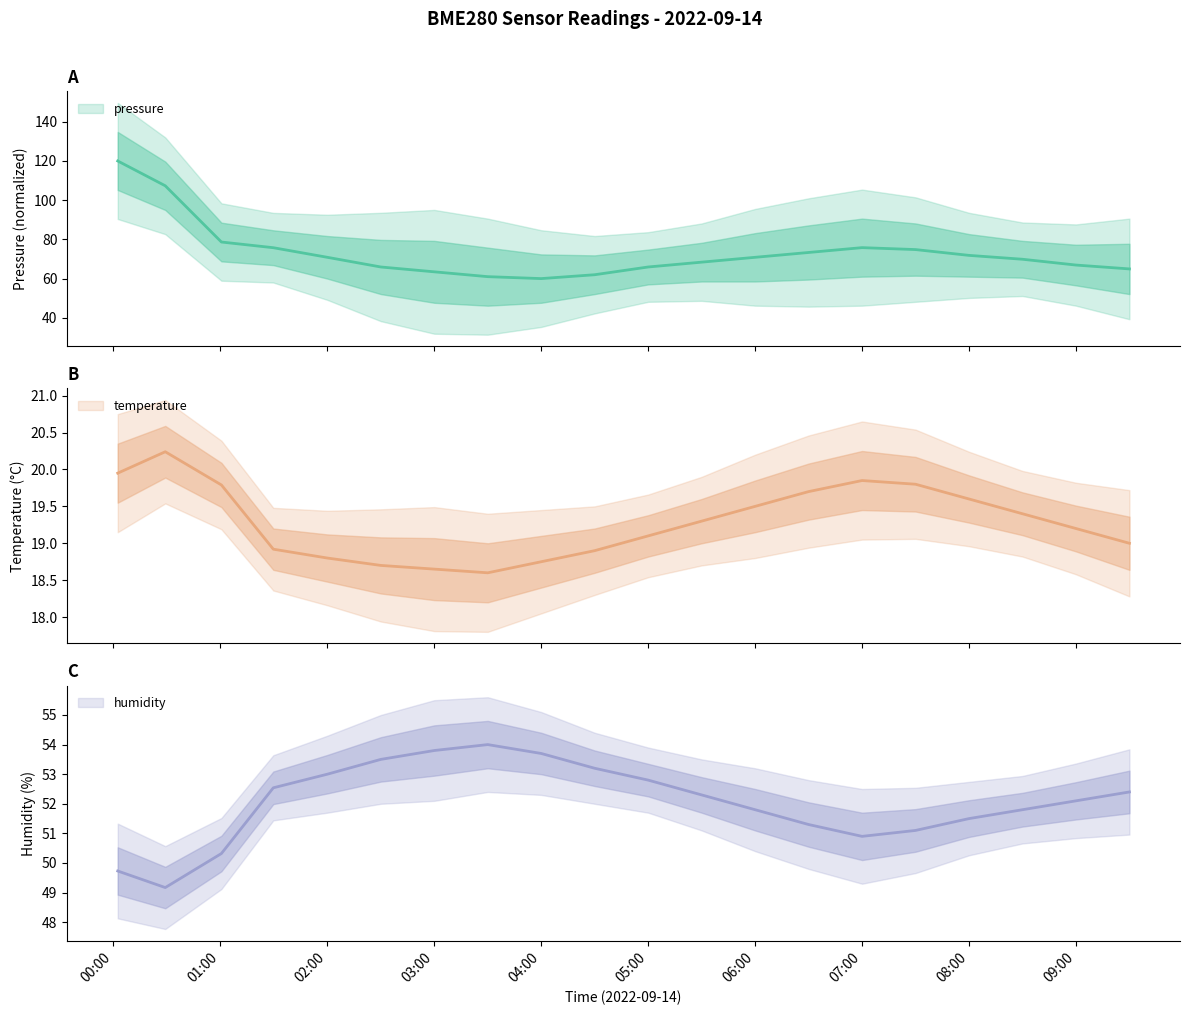

What is the average value of the pressure series?

73.4